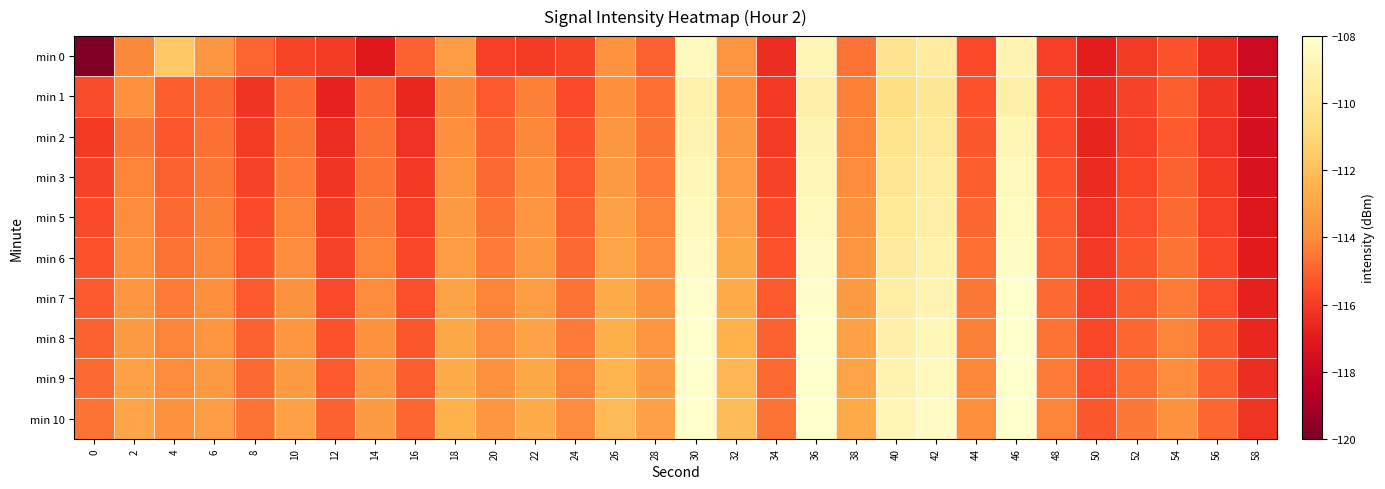

Which category has the highest value across all series?

46